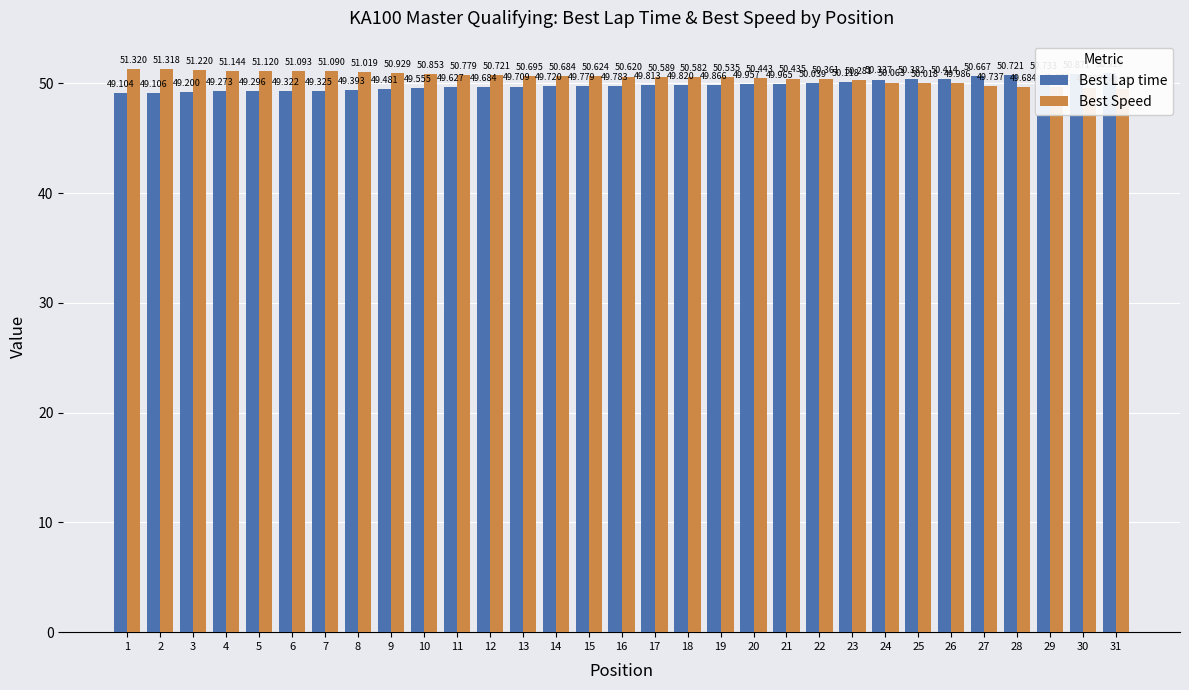

Is the value of Best Lap time at 18 greater than the value of Best Speed at 23?

No